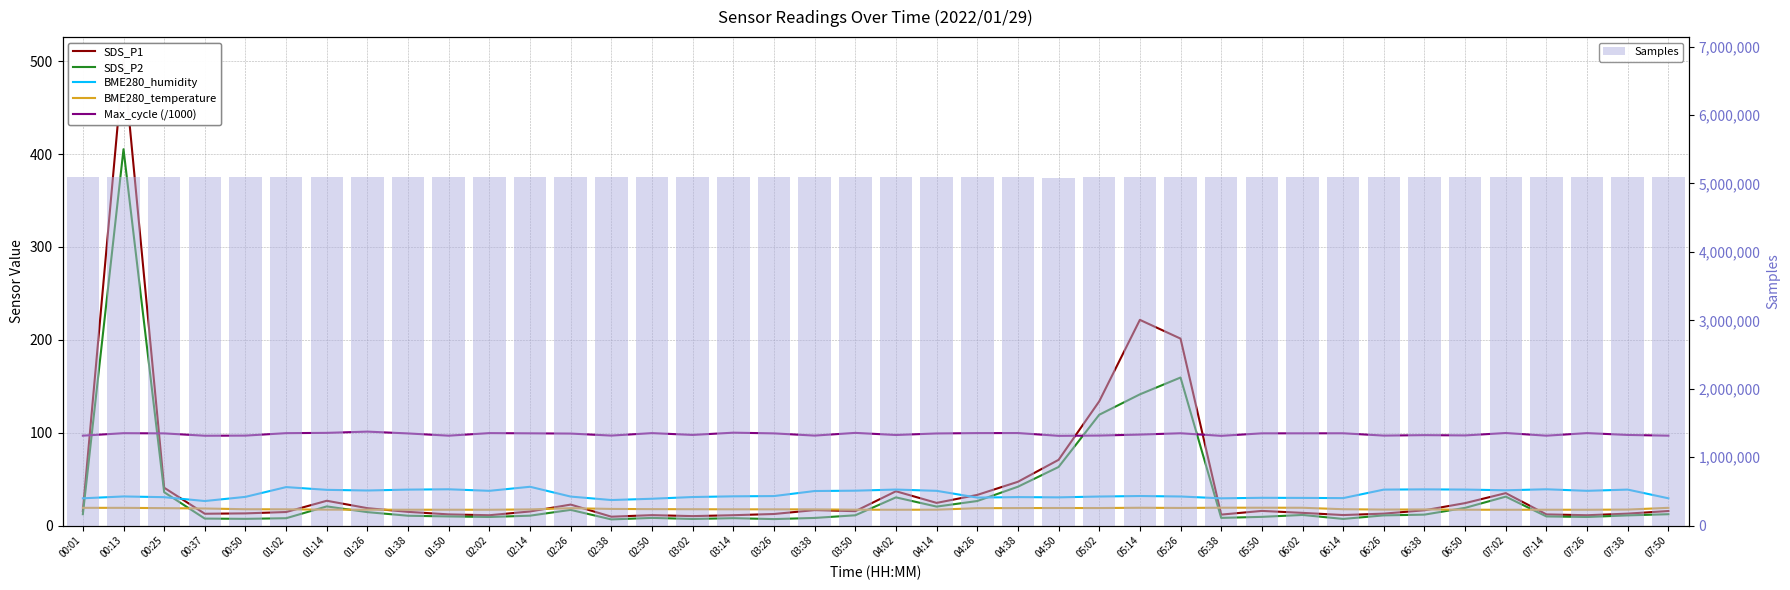

What is the average value of the BME280_humidity series?

34.0